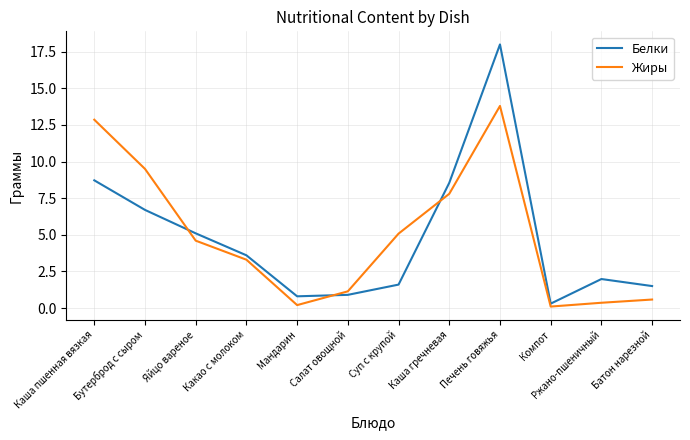

At which label does Жиры reach its peak?

Печень говяжья